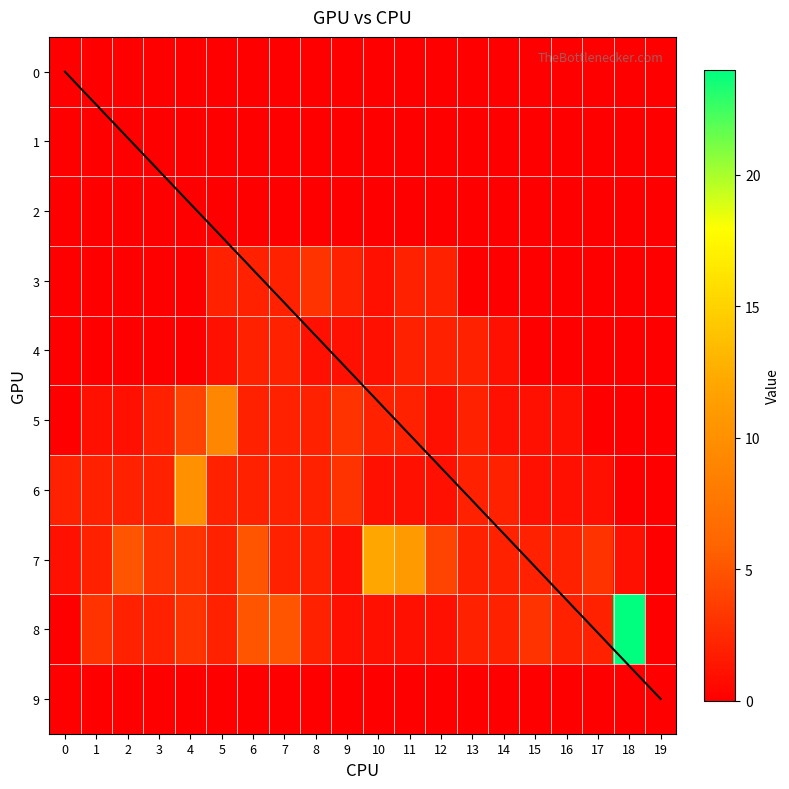

What is the difference between the maximum and minimum values in the 6 series?

10